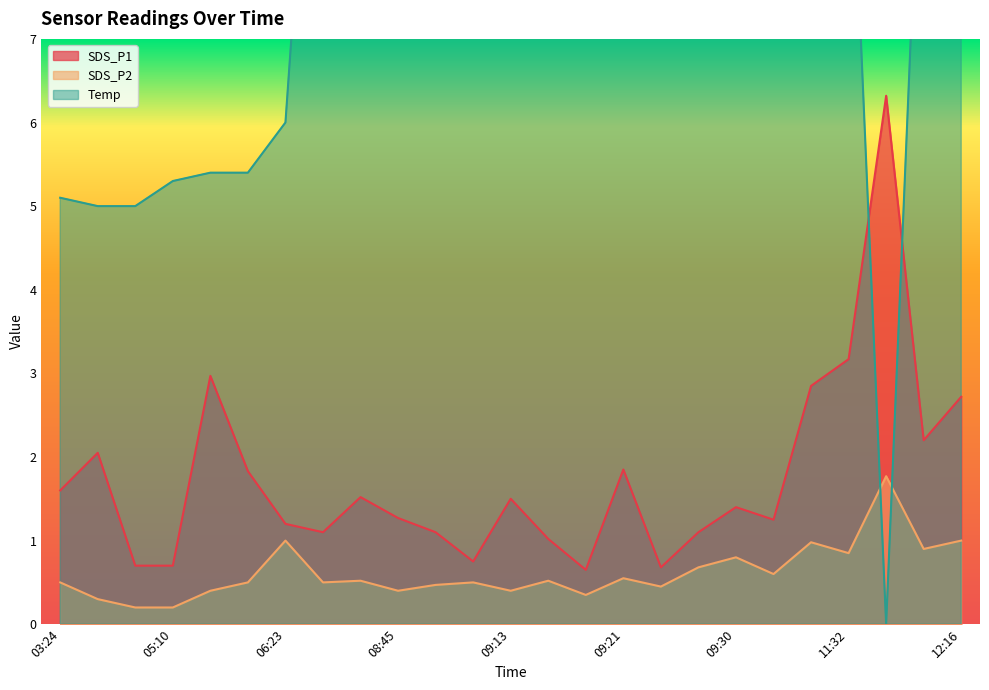

What is the average value of the SDS_P1 series?

1.7